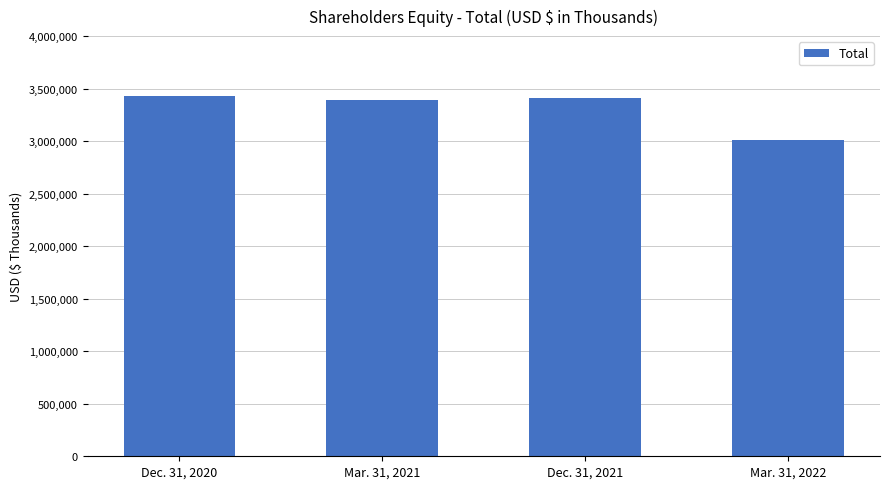

What is the change in value from Dec. 31, 2020 to Mar. 31, 2021?

-41007